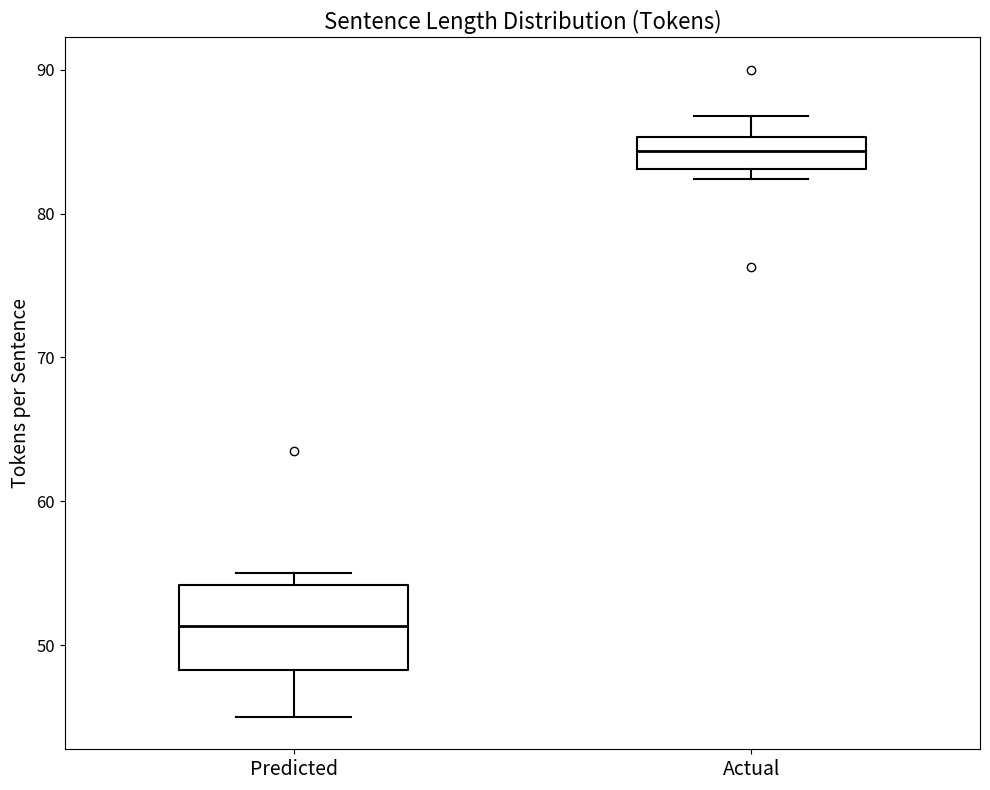

Which box has the highest median line?

Actual